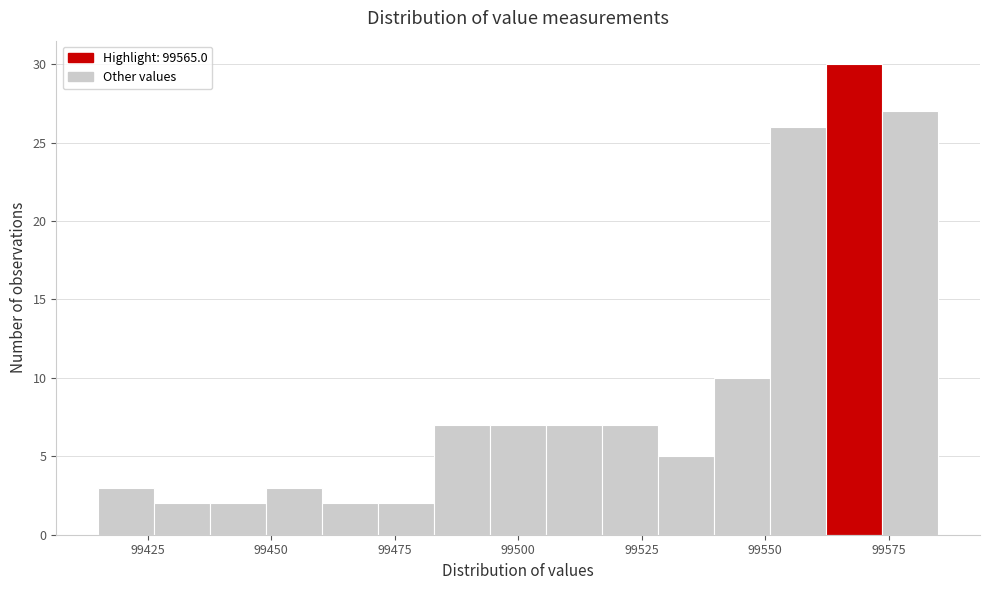

Around what value on the x-axis is the tallest bar? Give the approximate position of its centre, as read against the axis.

99570